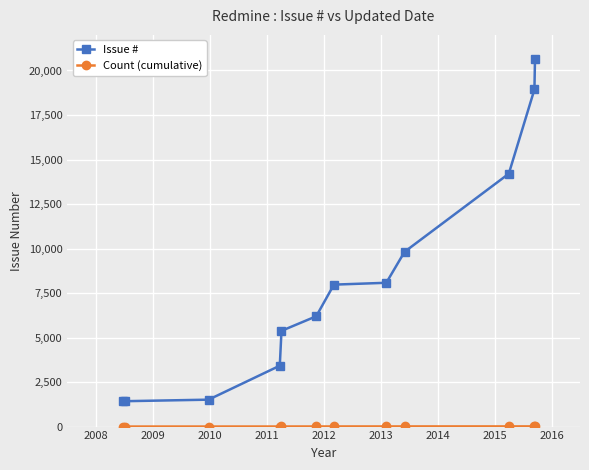

What is the difference between the maximum and second lowest values in the Issue # series?

19220